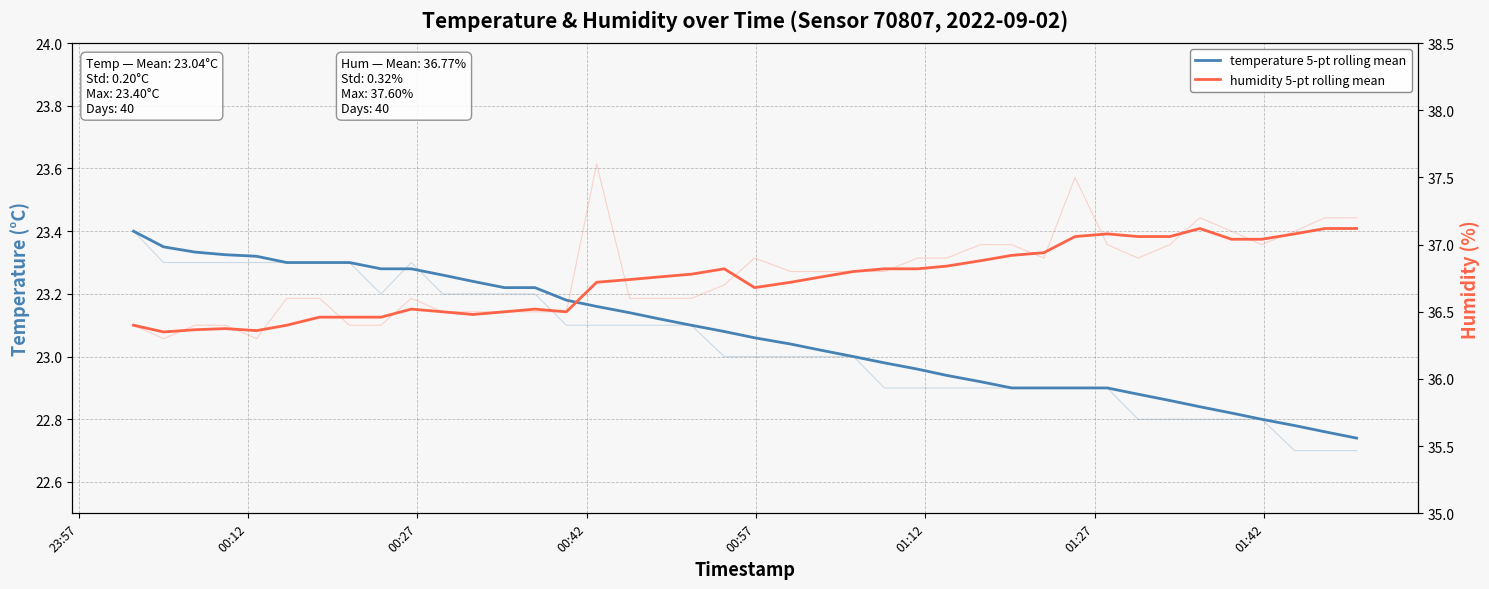

True or false: temperature 5-pt rolling mean has a value of 38.8 at 27.

False